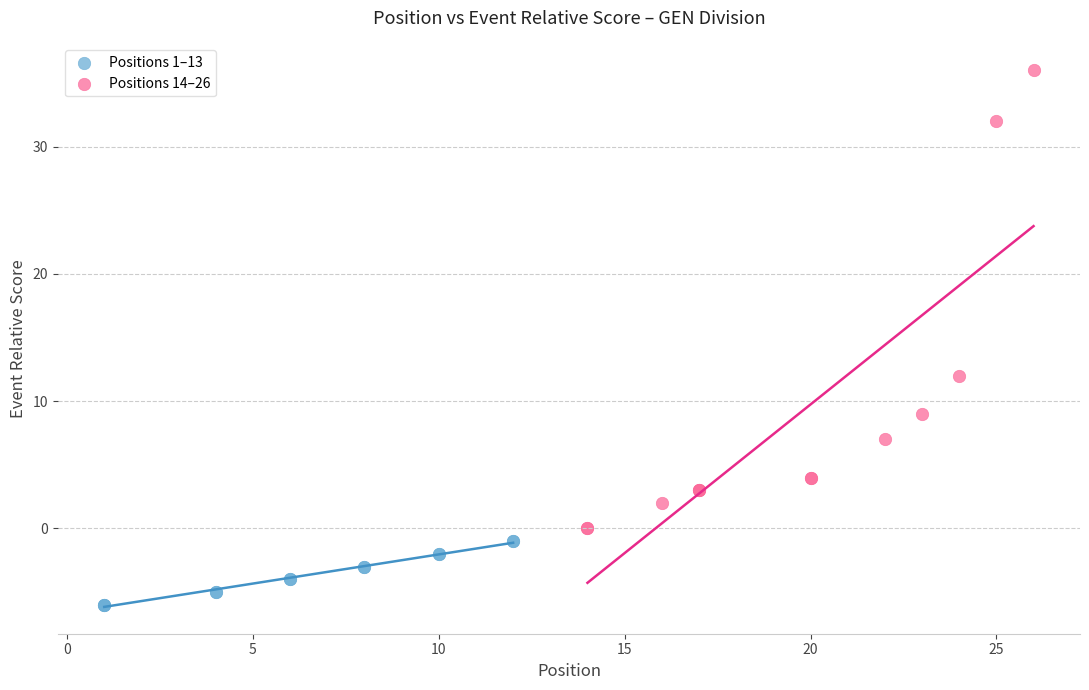

Which series has the largest Y range (max minus min)?

Positions 14–26